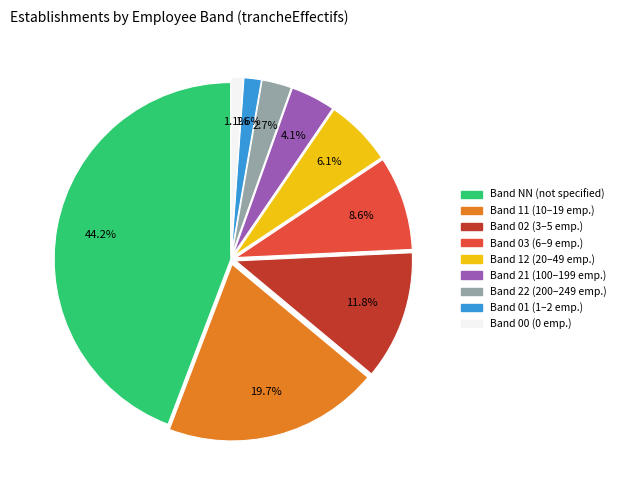

Is there a majority slice in this chart?

No